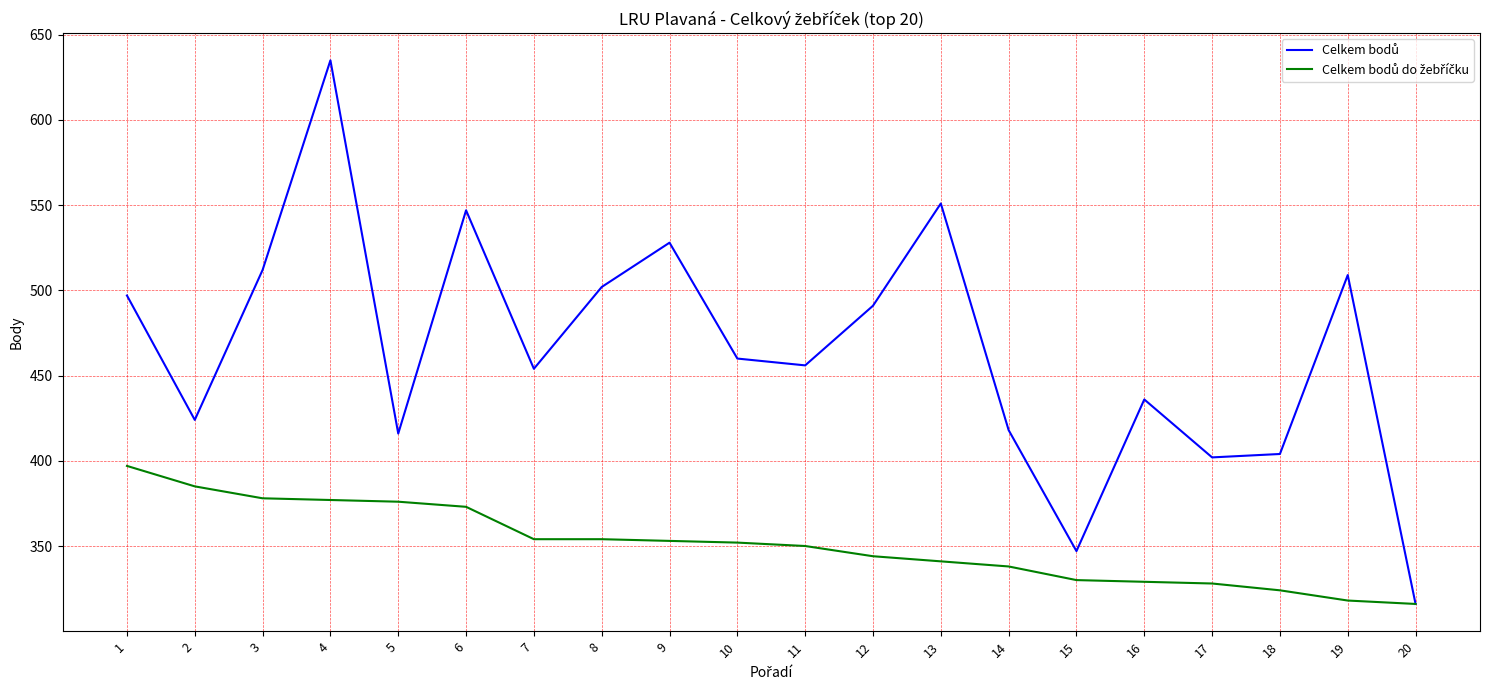

What is the minimum value shown in the chart?

316